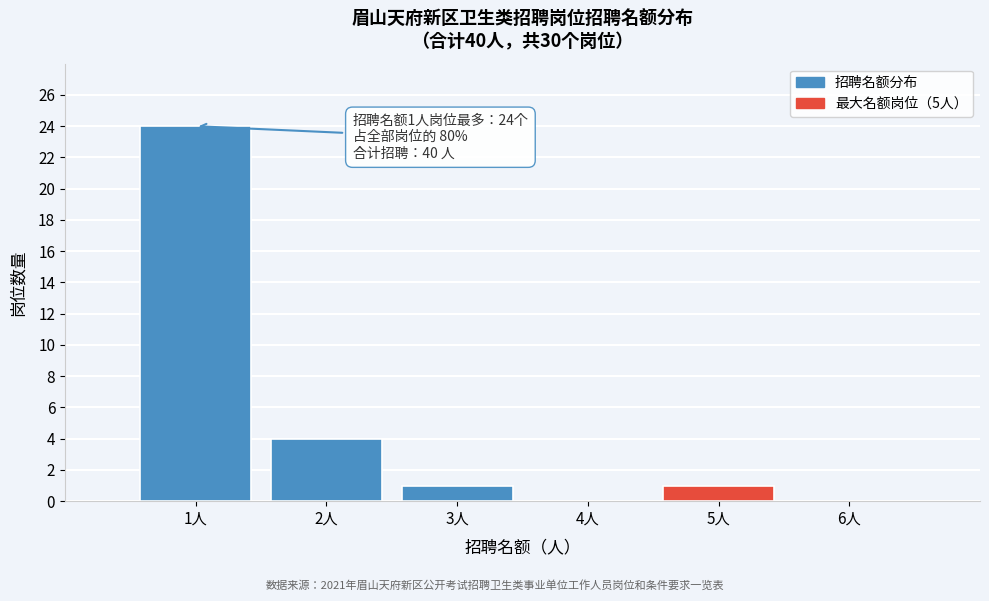

Reading left to right, extract all data points from this chart.

1人=24	2人=4	3人=1	4人=0	5人=1	6人=0